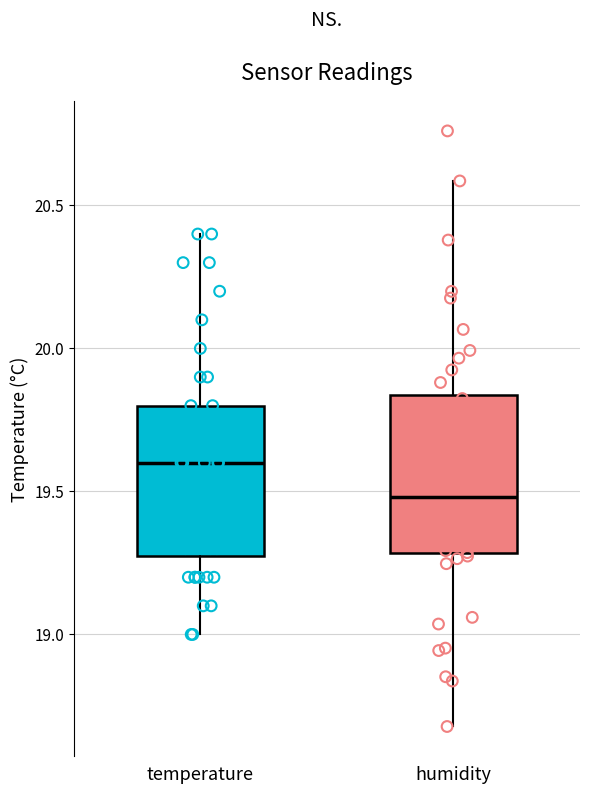

Which box has the highest median line?

temperature